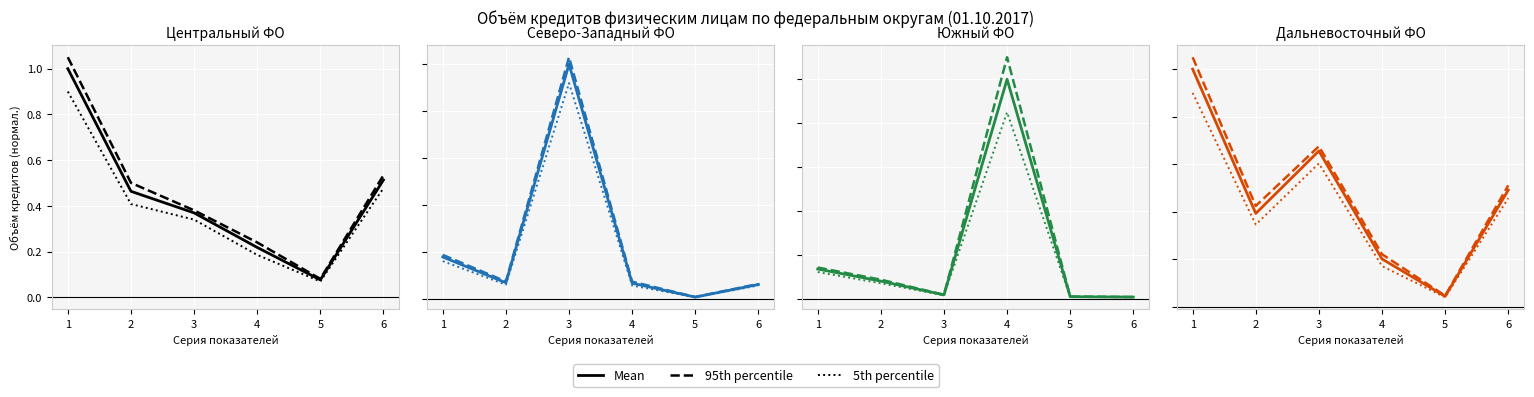

What is the difference between the maximum and minimum values in the Mean series?

1.0